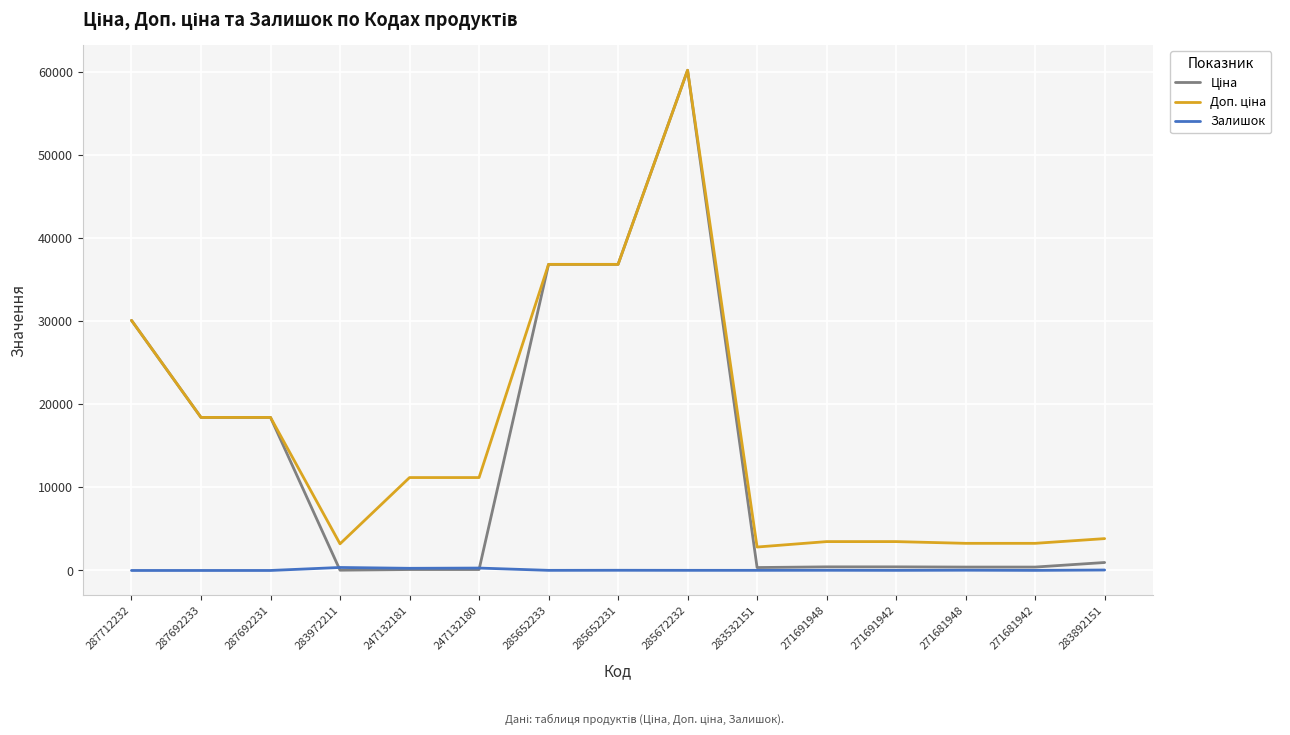

At which category is the sum across all series the highest?

285672232